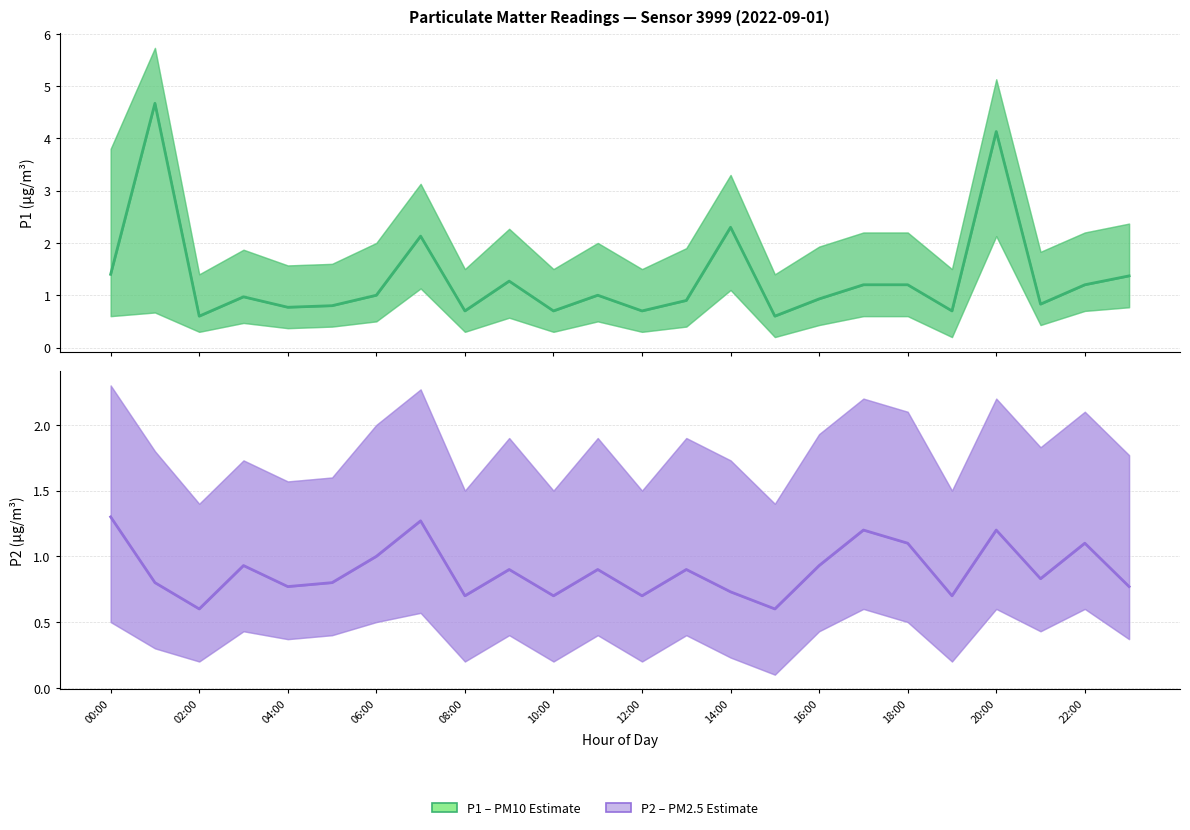

How many lines are shown in the chart?

2